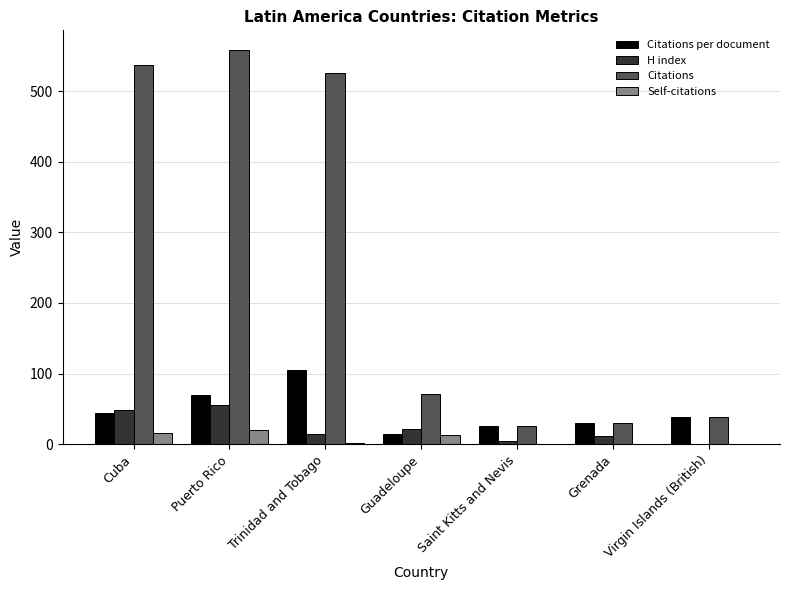

At which category does the chart reach its peak across all series?

Puerto Rico